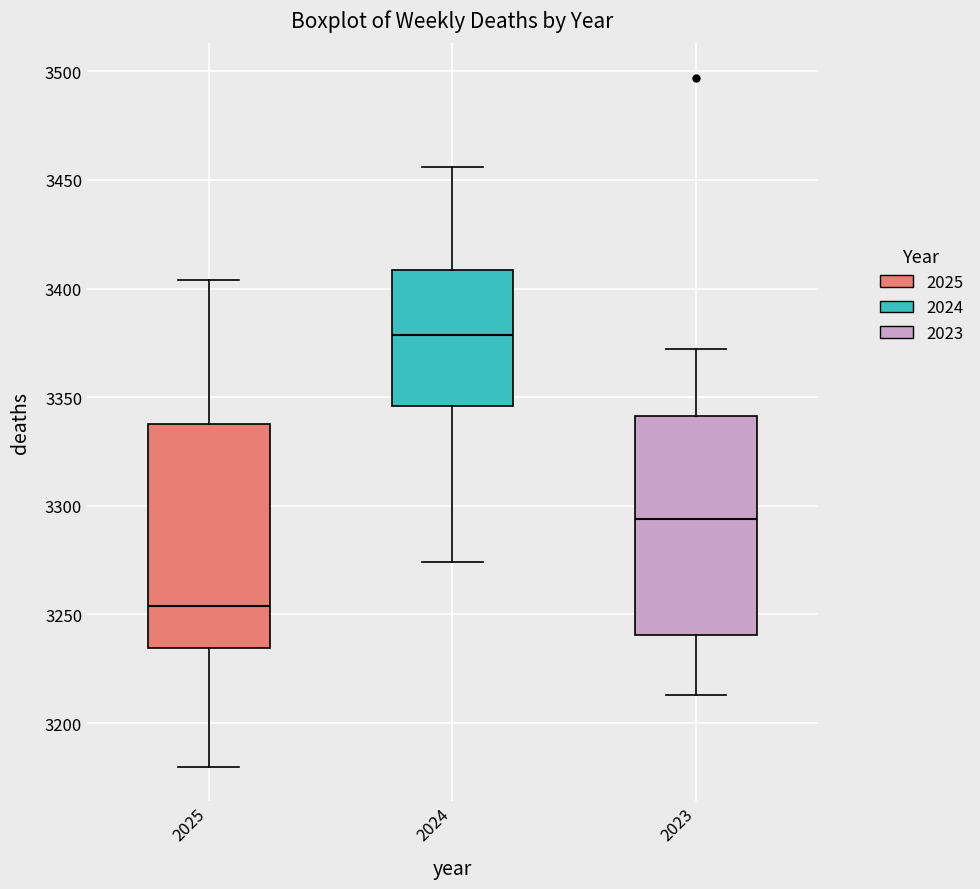

Reading left to right, transcribe this box plot: for each box, give where its median line is, the range the box spans, and where its two whiskers end, as read against the y-axis. The values are not printed on the chart, so give them approximately, as read against the axis.

2025: median 3255, box 3235 to 3340, whiskers 3180 to 3405
2024: median 3380, box 3345 to 3410, whiskers 3275 to 3455
2023: median 3295, box 3240 to 3340, whiskers 3215 to 3370